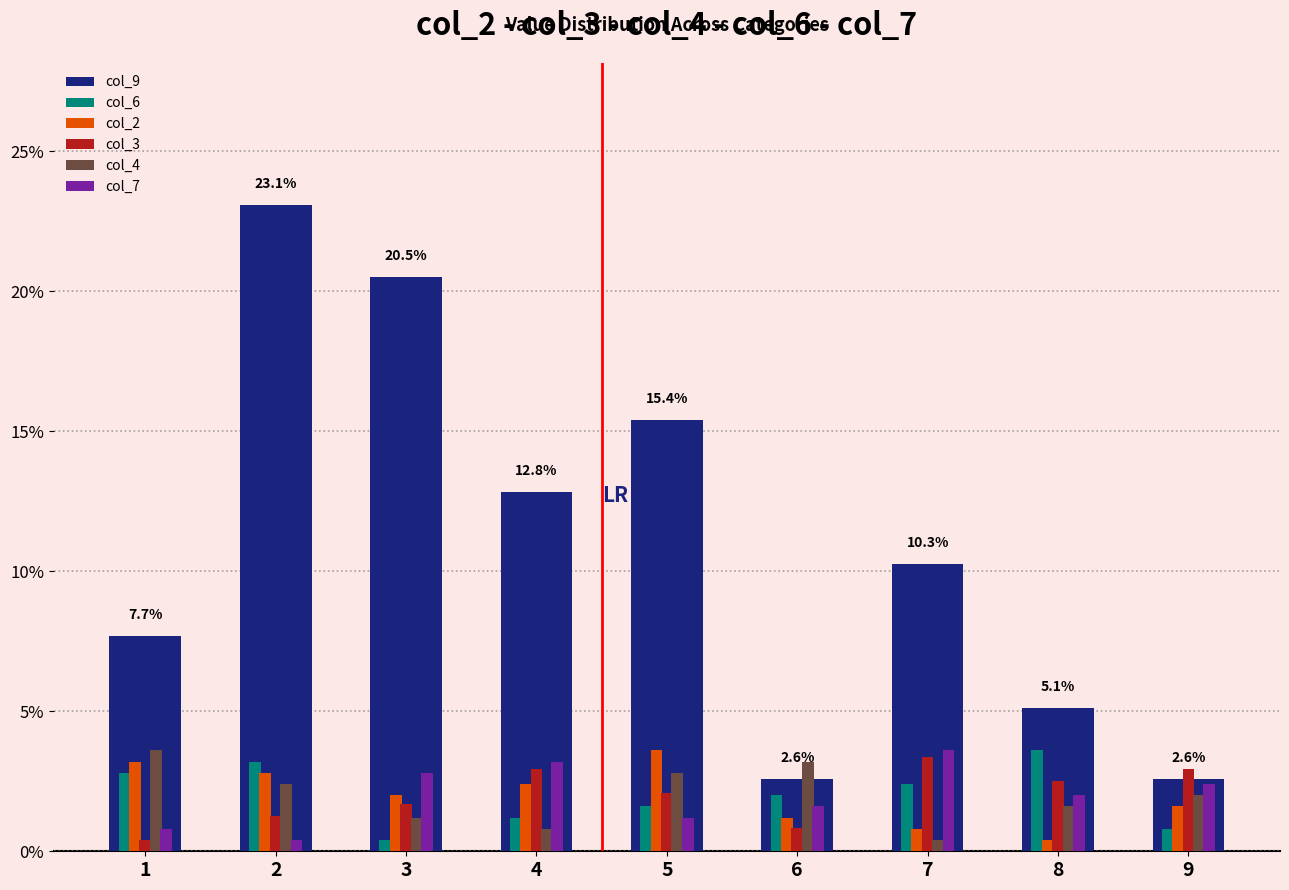

What is the sum of all col_2 values?

18.0